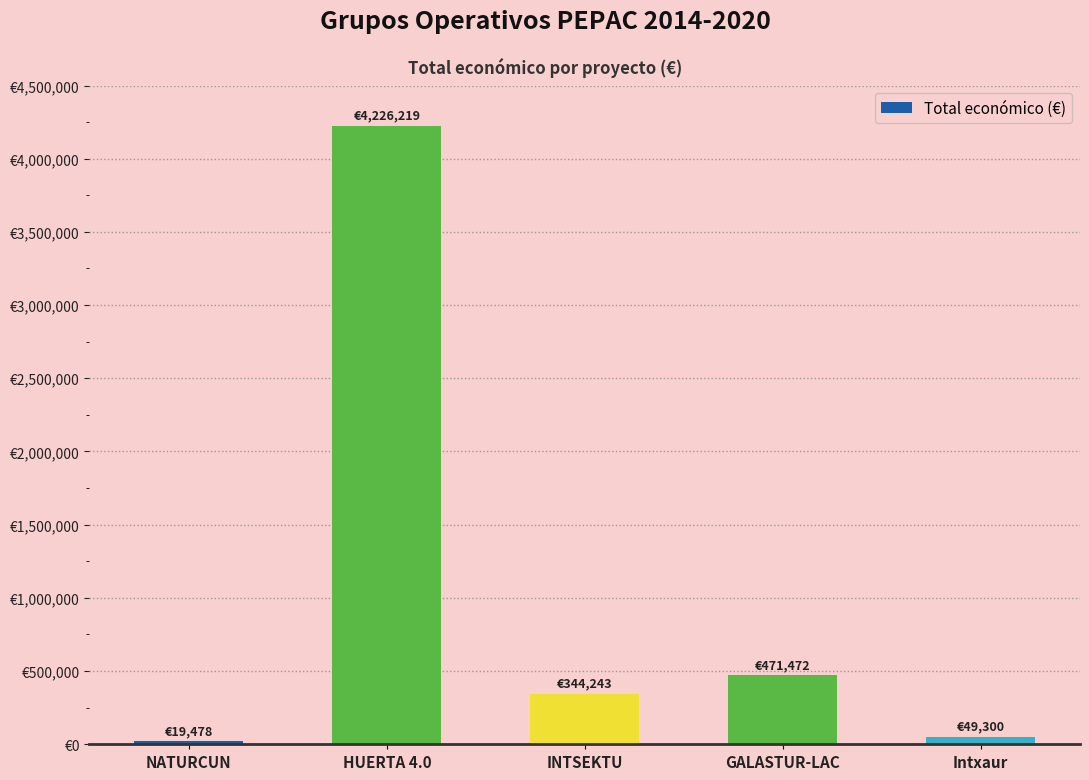

What is the value of the 1st bar from the left?

19478